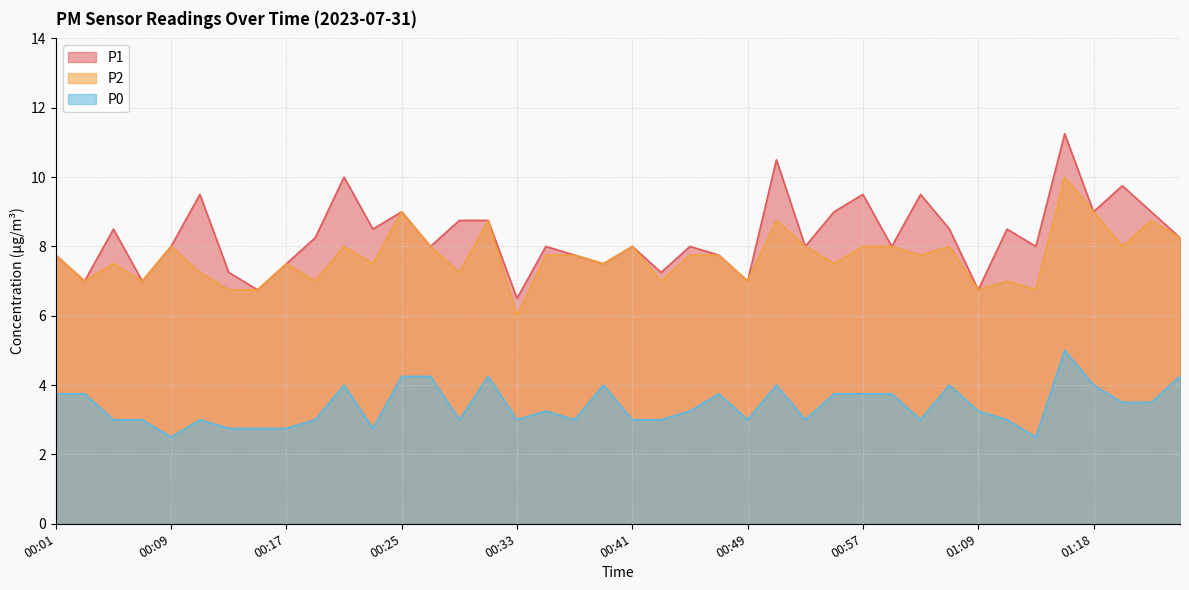

Which series has the widest spread of values?

P1